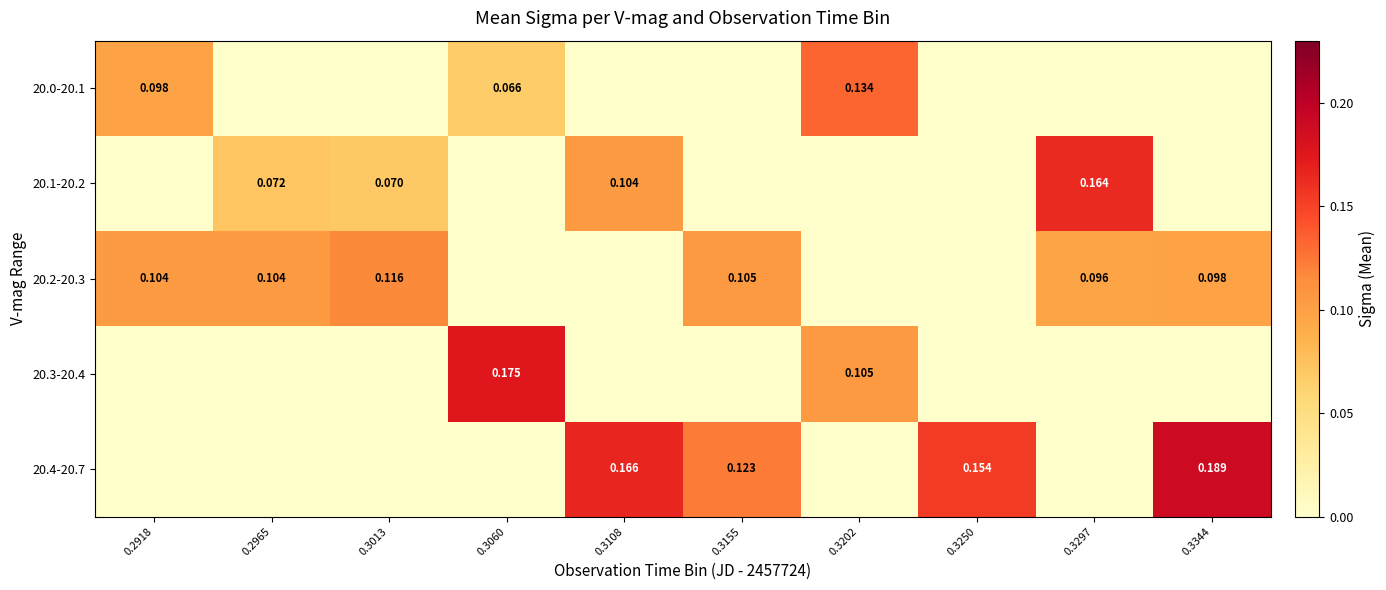

True or false: 20.3-20.4 has a value of -0.1 at 0.3297.

False